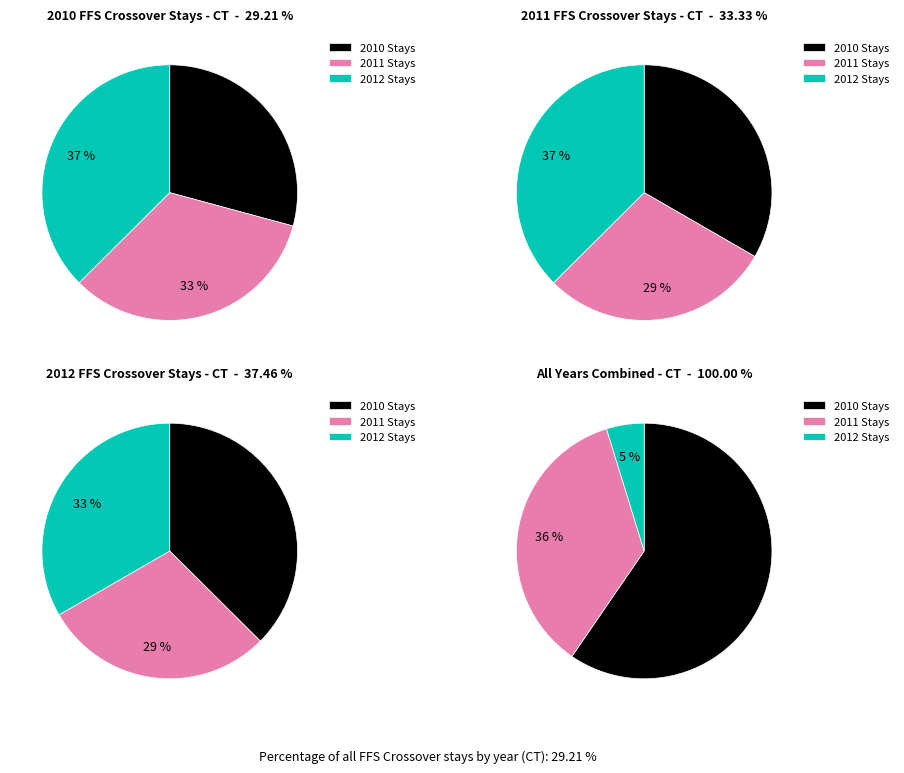

Is it true that % Stays with Primary Diagnosis Code is 21% of the pie?

False